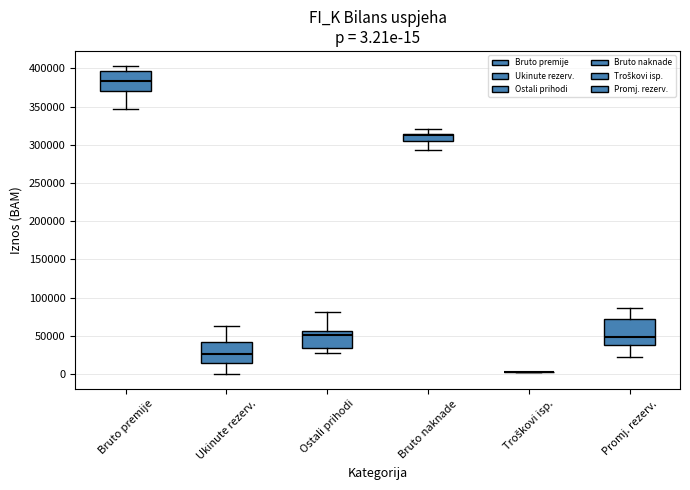

Comparing the boxes themselves (not the whiskers), which one is the tallest?

Promj. rezerv.